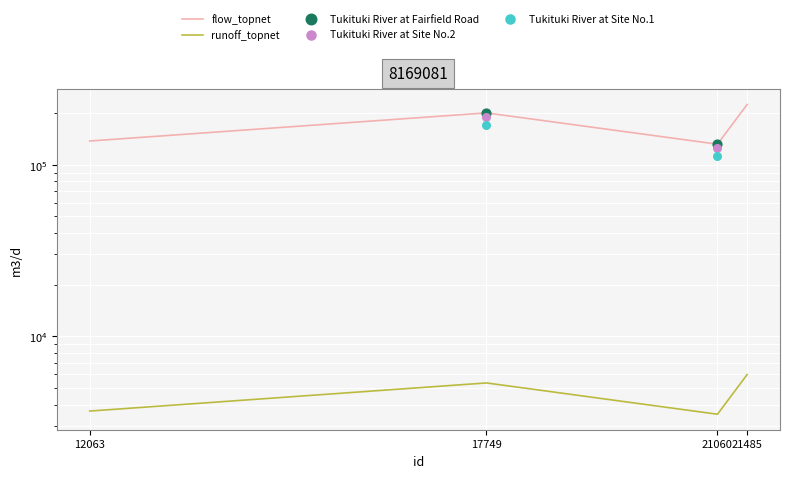

What is the change in value from 21060 to 21485?

+92640